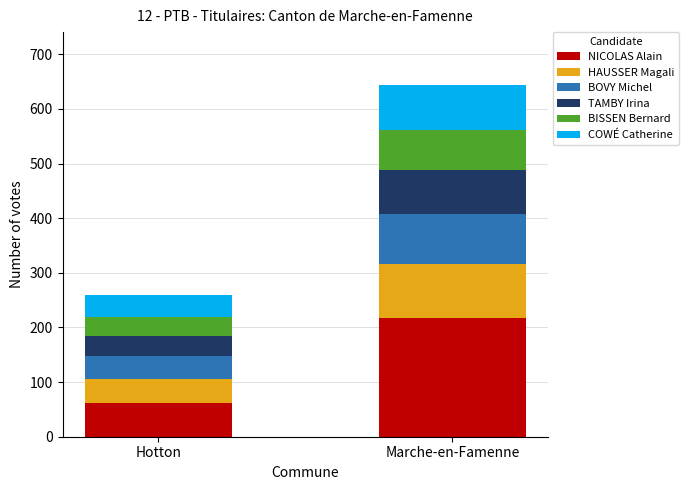

True or false: NICOLAS Alain has a value of 87 at Hotton.

False